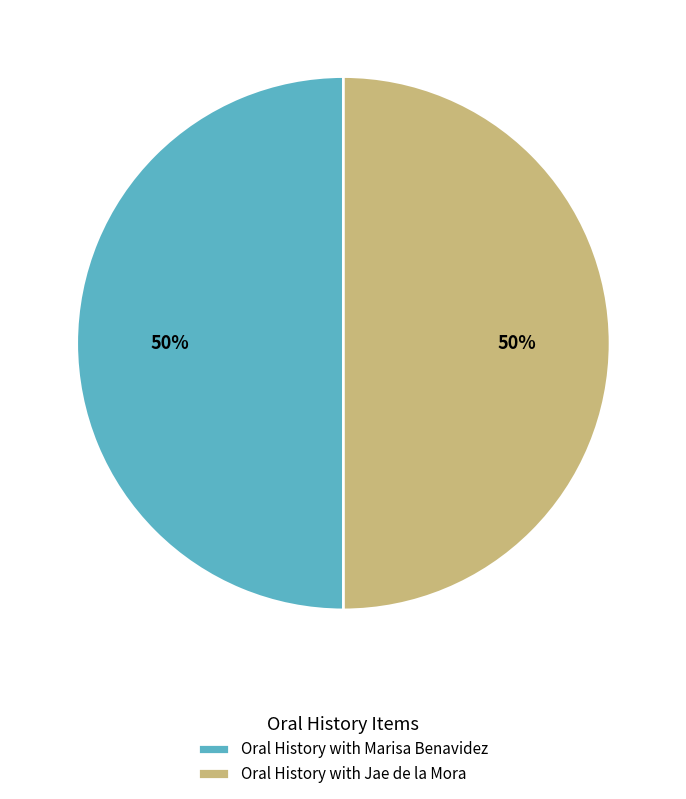

How many slices are in this pie chart?

2